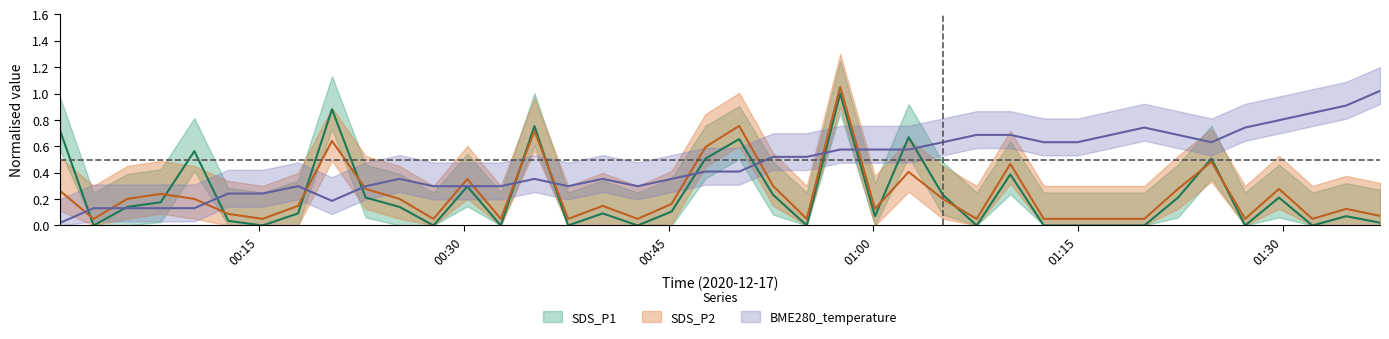

What is the difference between the second highest and minimum values in the BME280_temperature series?

0.9